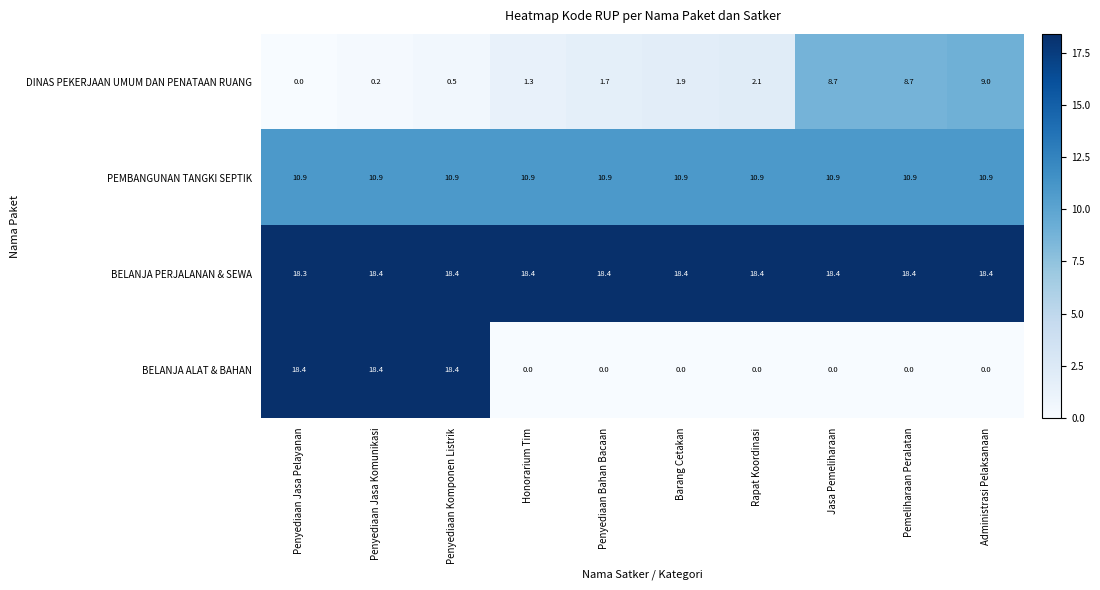

What is the sum of the PEMBANGUNAN TANGKI SEPTIK values at Penyediaan Komponen Listrik and Penyediaan Bahan Bacaan?

21.8